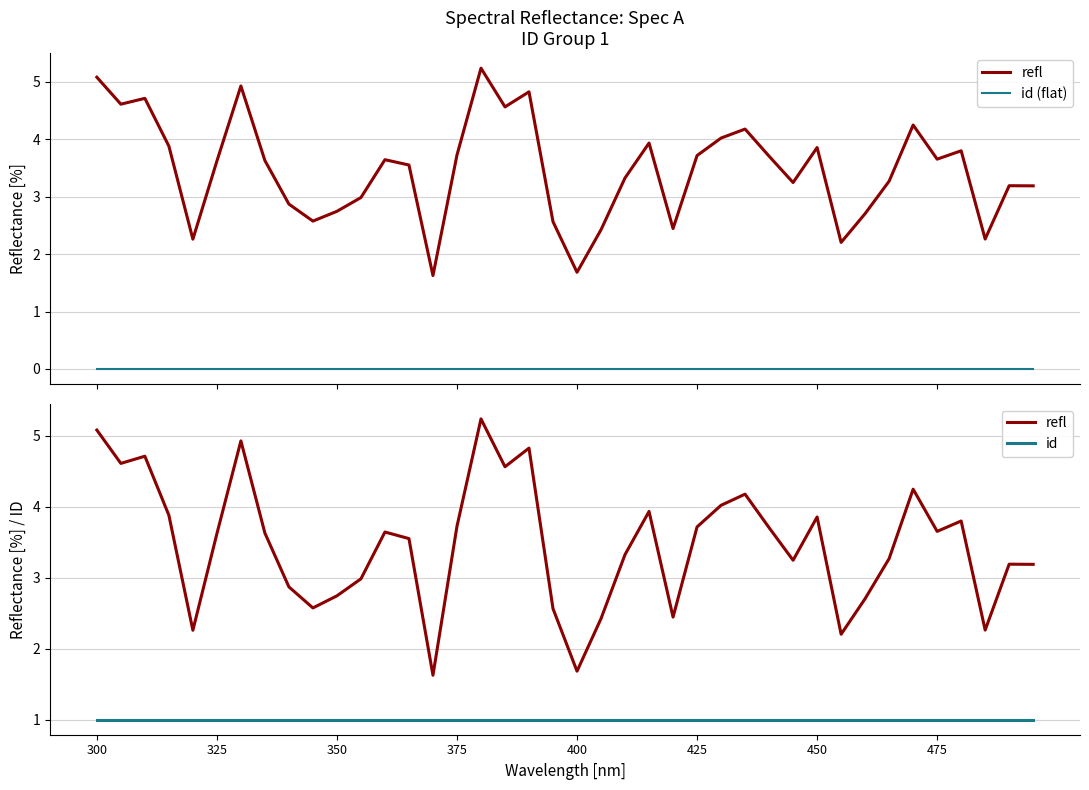

True or false: refl and id (flat) intersect in this chart.

False